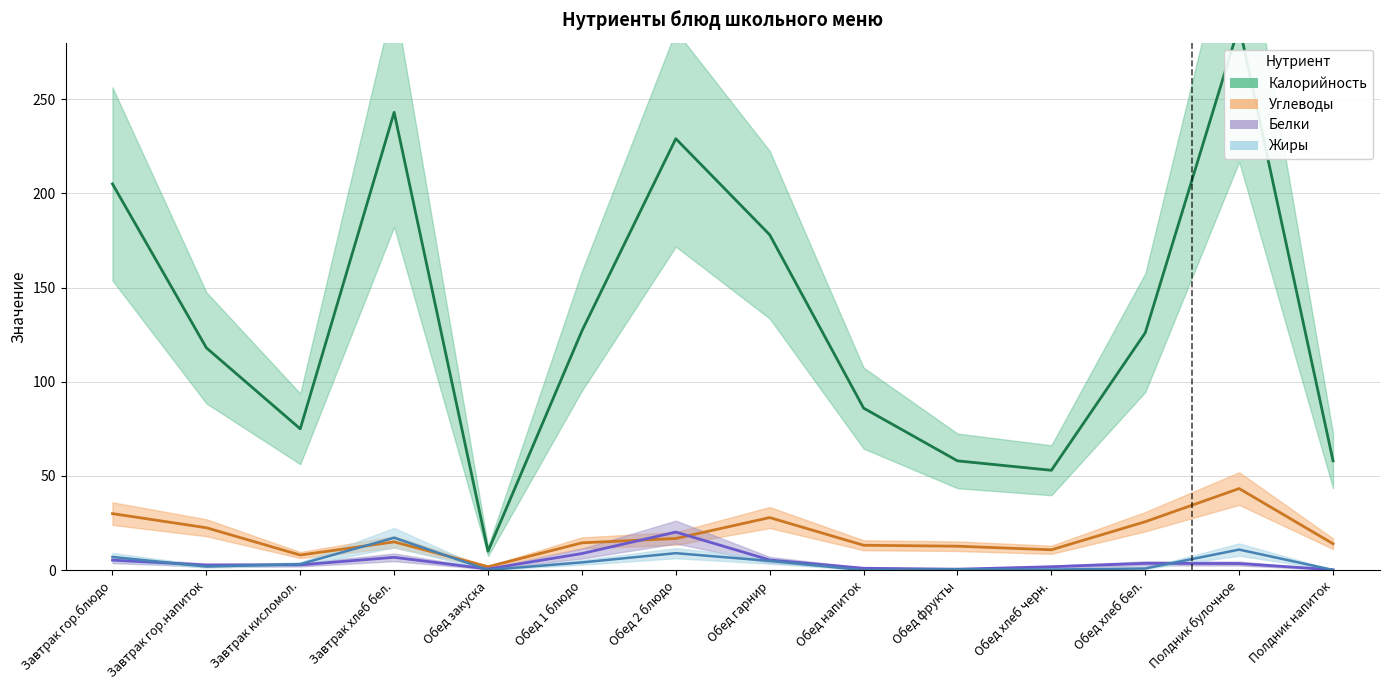

What is the total value across all series at Завтрак гор.блюдо?

247.3